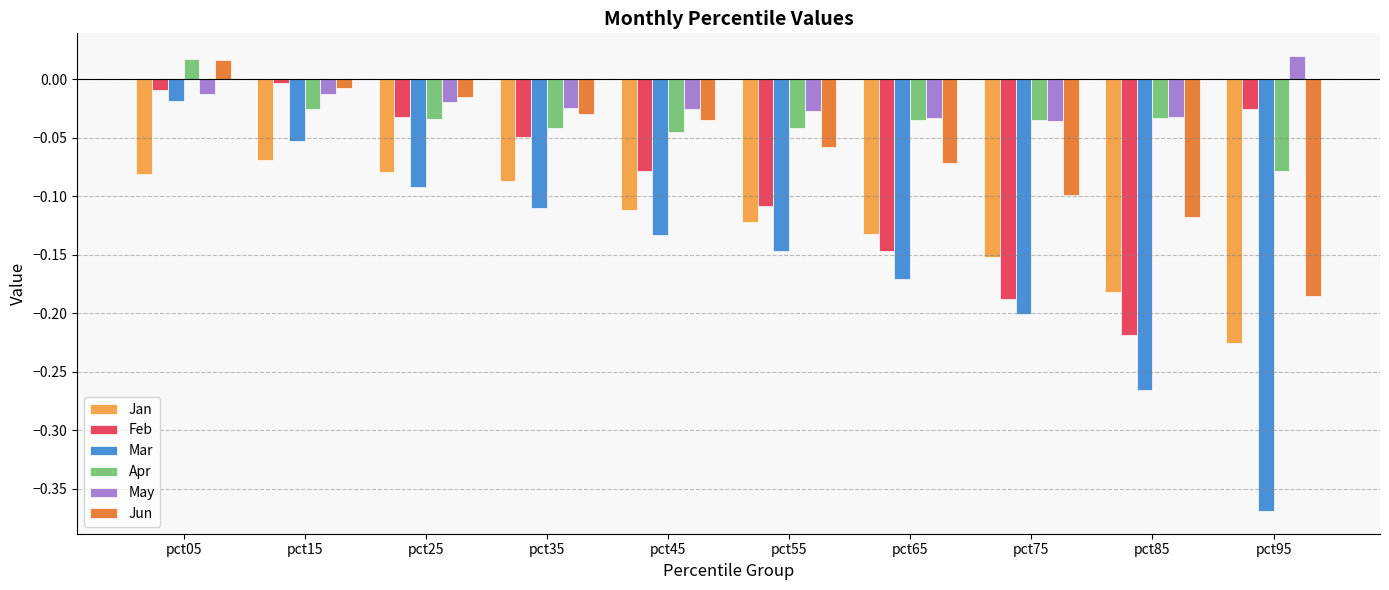

How many values in May are above zero?

1